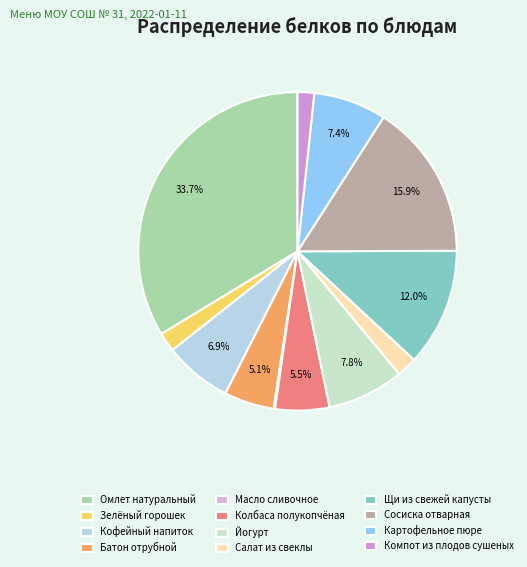

Which category has the biggest portion of the pie?

Омлет натуральный